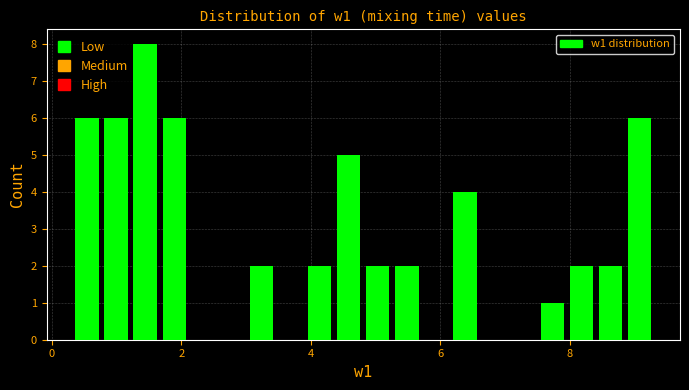

Read against the x-axis, roughly where is the centre of the tallest bar?

1.4